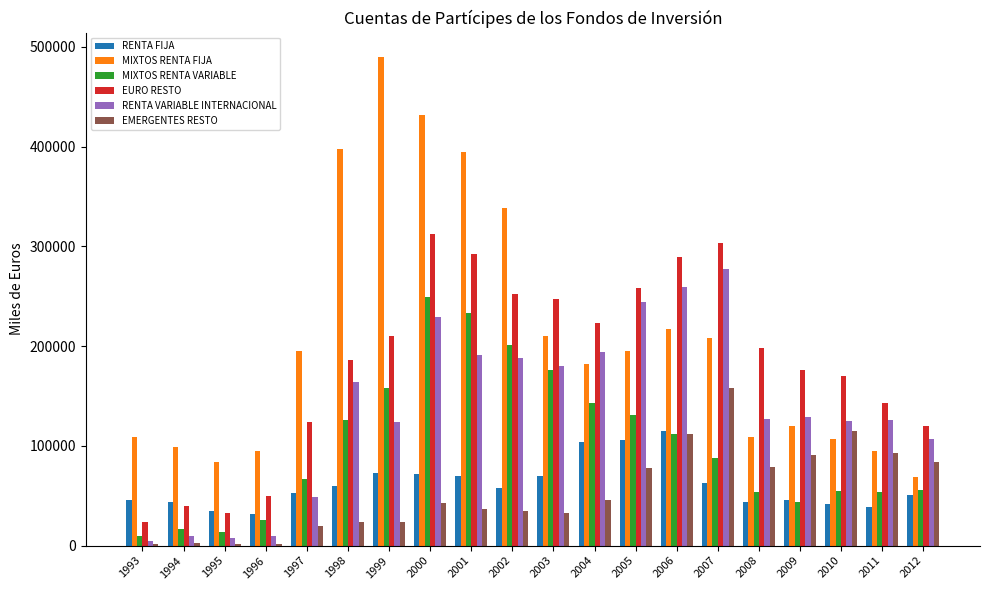

How many series are shown in this chart?

6